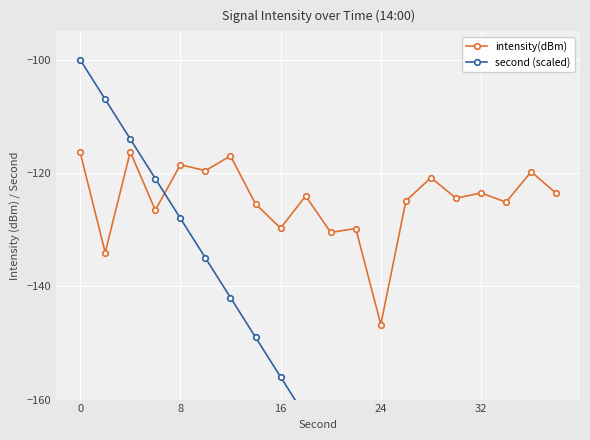

Reading left to right, what are all the values shown in this chart?

intensity(dBm): -116.4	-134.0	-116.3	-126.6	-118.5	-119.6	-117.0	-125.5	-129.7	-124.1	-130.5	-129.8	-146.8	-124.9	-120.8	-124.4	-123.5	-125.1	-119.8	-123.6
second (scaled): -100.0	-107.0	-114.0	-121.0	-128.0	-135.0	-142.0	-149.0	-156.0	-163.0	-170.0	-177.0	-184.0	-191.0	-198.0	-205.0	-212.0	-219.0	-226.0	-233.0